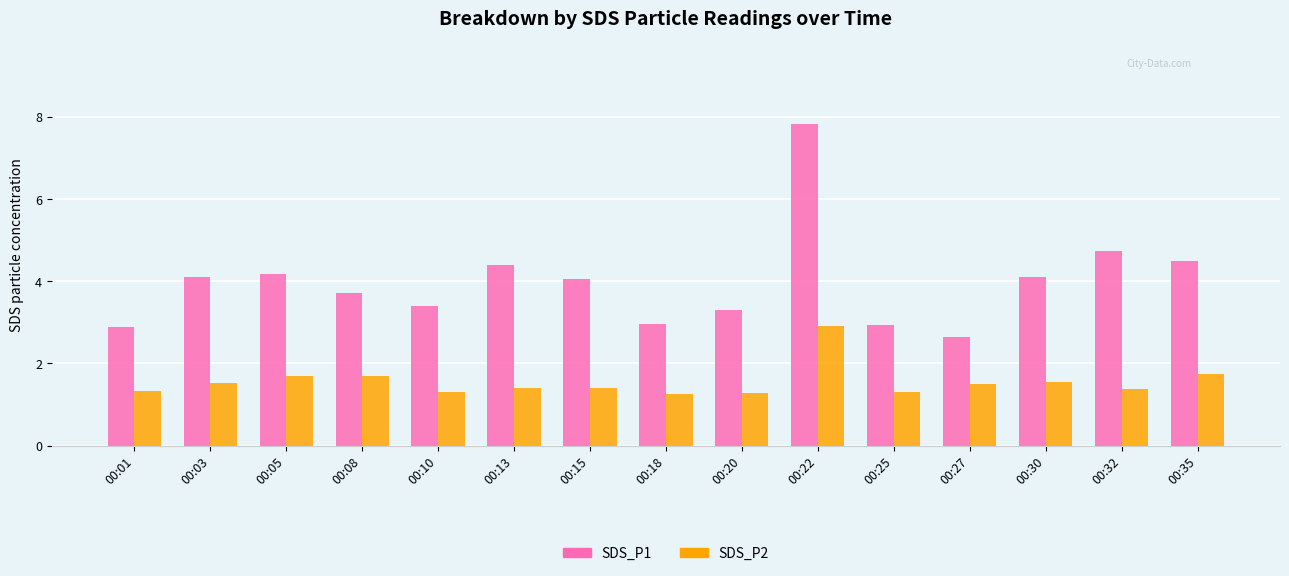

Which series has the largest total across all categories?

SDS_P1